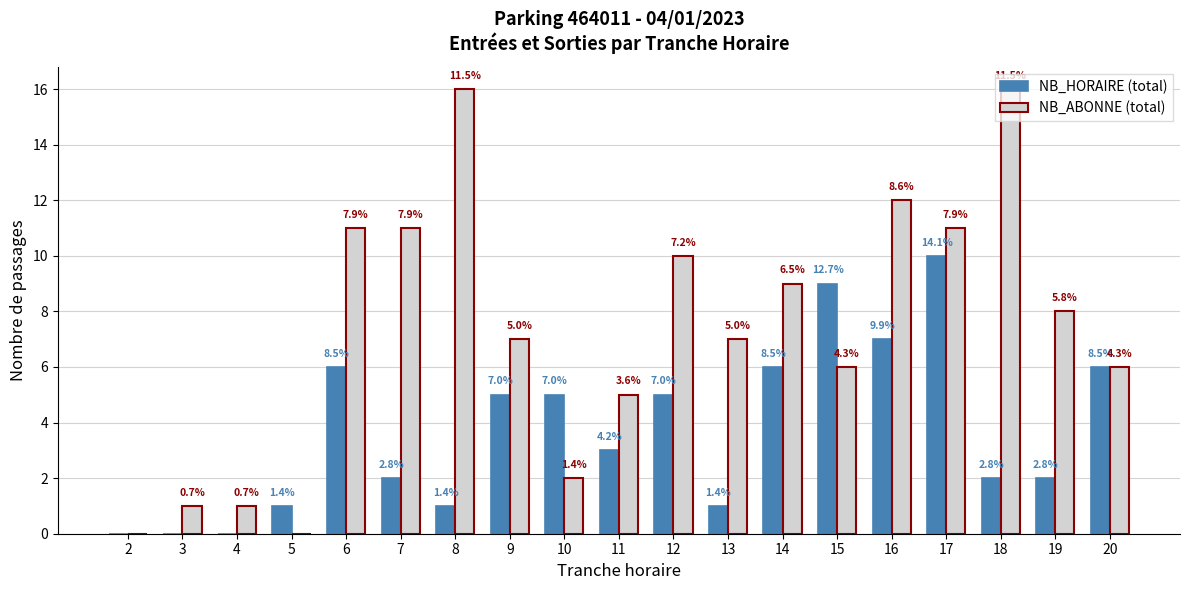

Which series has the largest total across all categories?

NB_ABONNE (total)